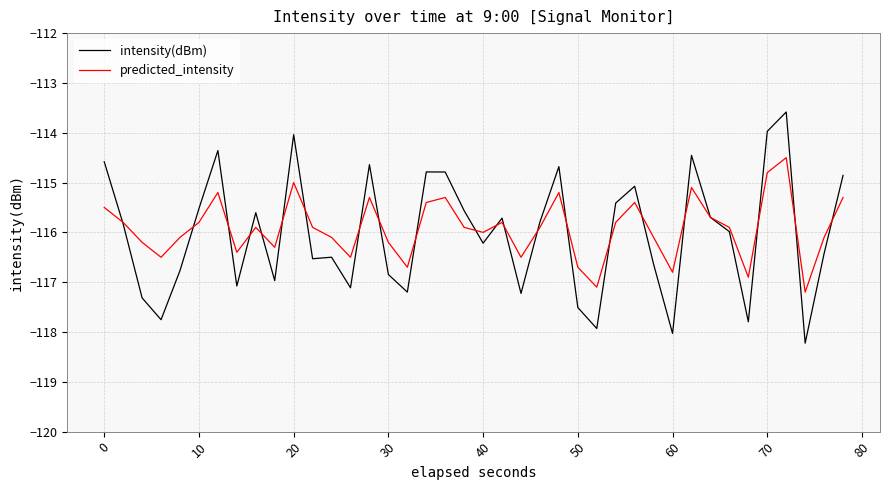

Rank the series by their maximum value, from lowest to highest.

predicted_intensity, intensity(dBm)